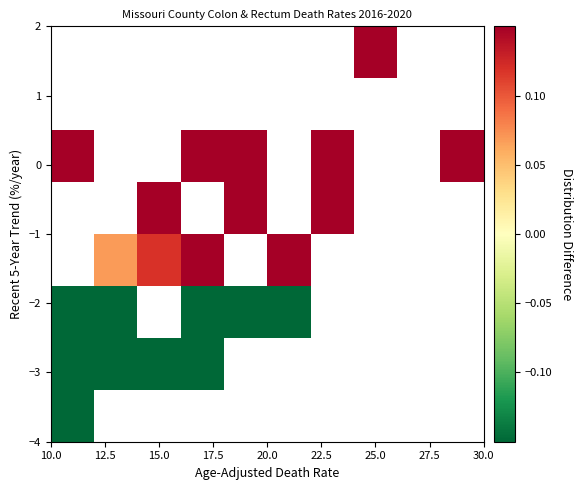

How many categories are shown in the chart?

10